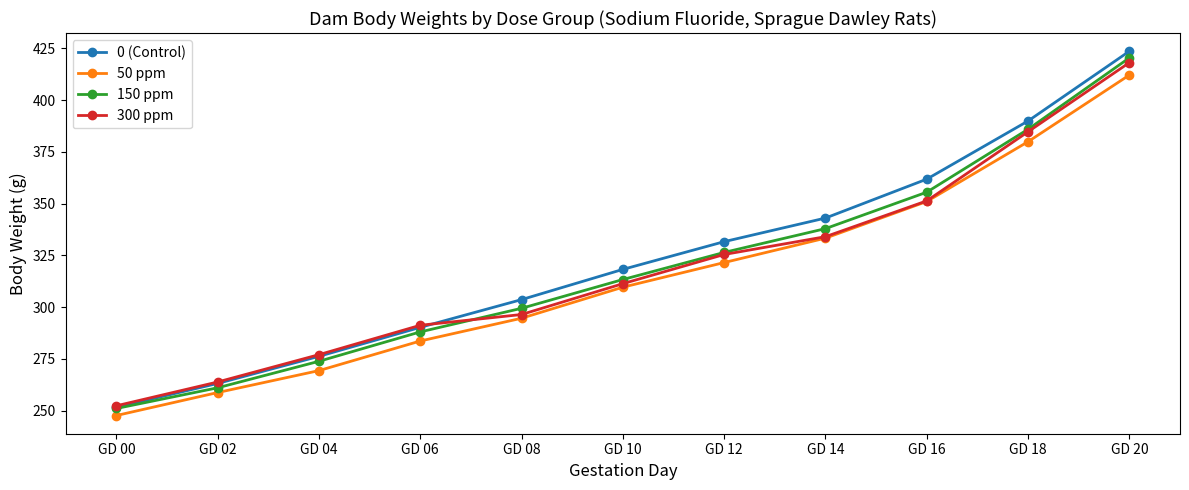

True or false: 300 ppm has more than 0 points higher than both neighbors.

False